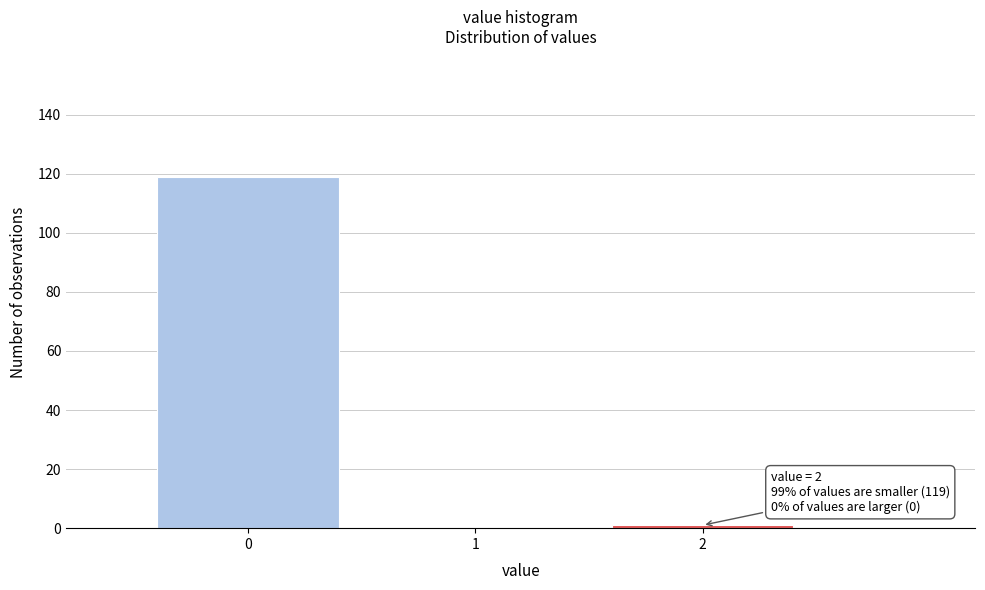

Reading left to right, transcribe all the data shown in this chart.

0=119	1=0	2=1